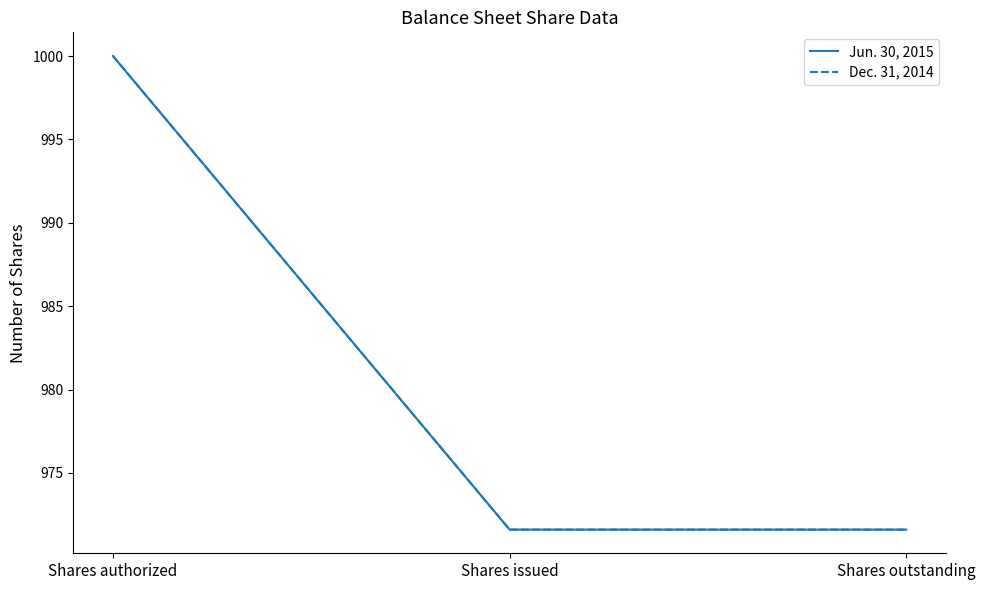

True or false: Jun. 30, 2015 has a value of 971.6 at Shares outstanding.

True